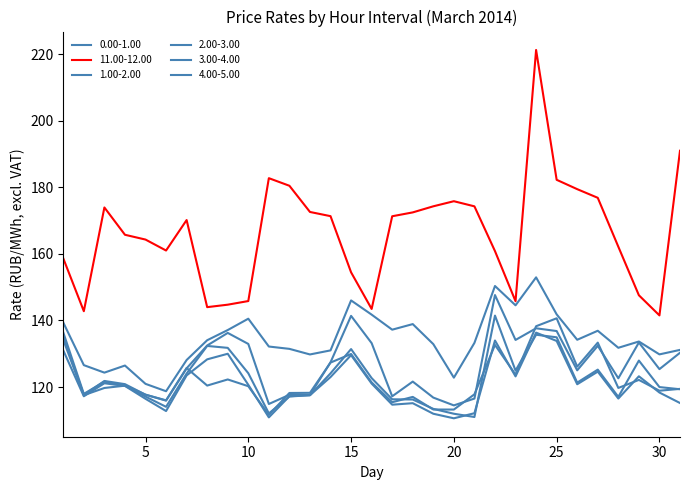

How many lines are shown in the chart?

6